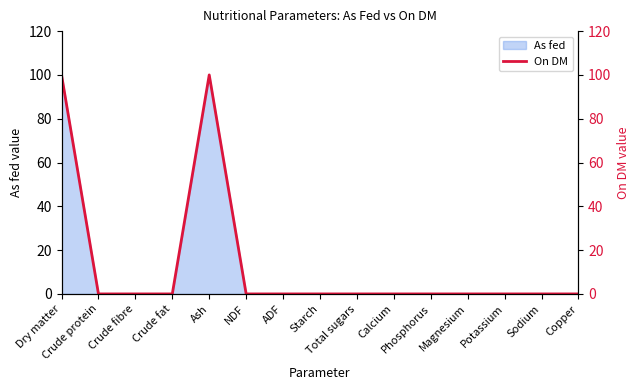

List the labels in order of value, smallest first.

Crude protein, Crude fibre, Crude fat, NDF, ADF, Starch, Total sugars, Calcium, Phosphorus, Magnesium, Potassium, Sodium, Copper, Dry matter, Ash